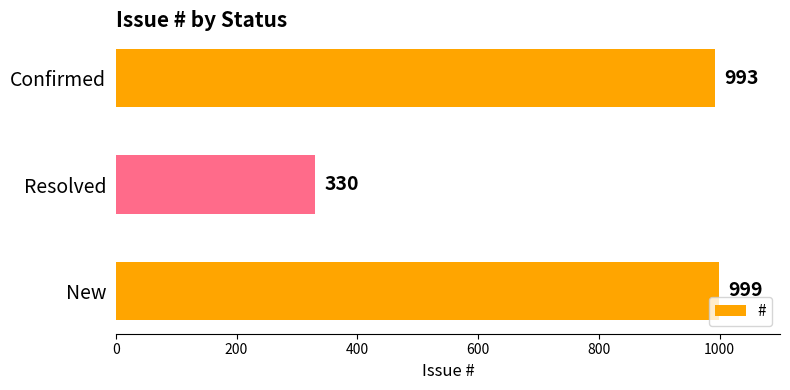

Reading top to bottom, extract all data points from this chart.

993	330	999